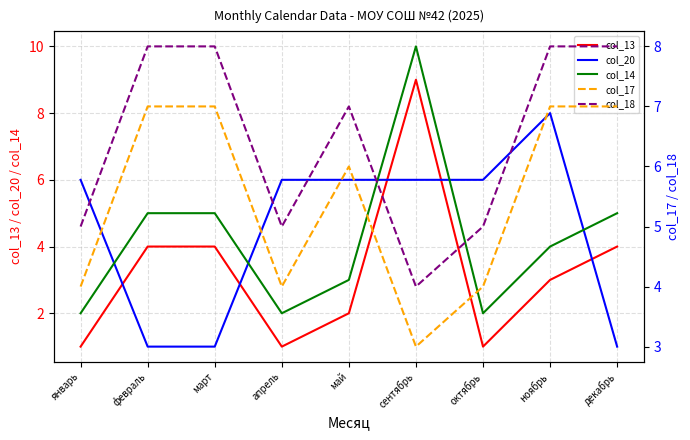

What is the difference between the second highest and second lowest values in the col_13 series?

3